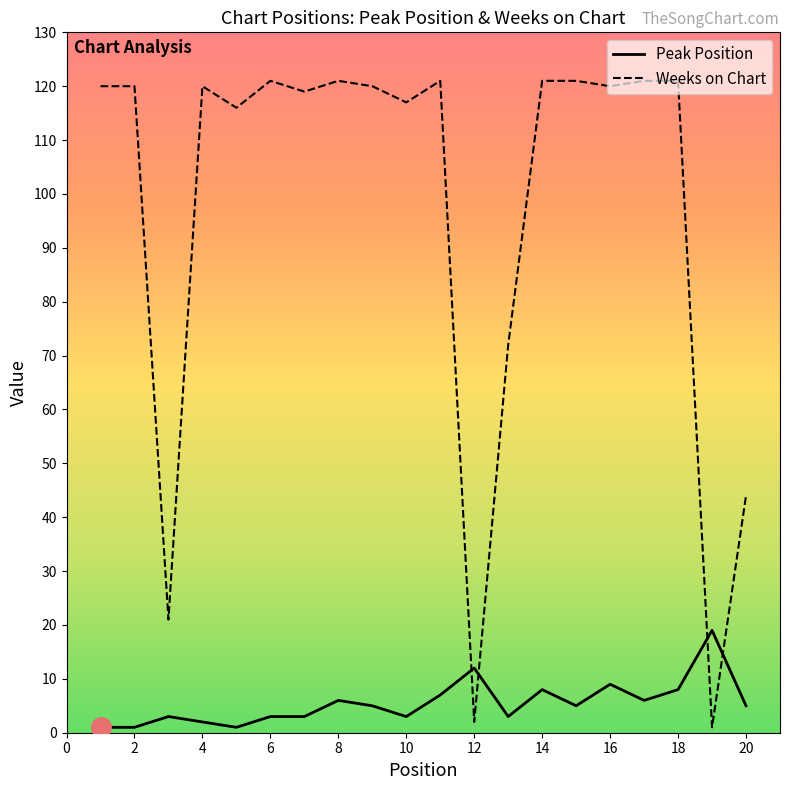

After their last crossing, which series has the higher values: Peak Position or Weeks on Chart?

Weeks on Chart